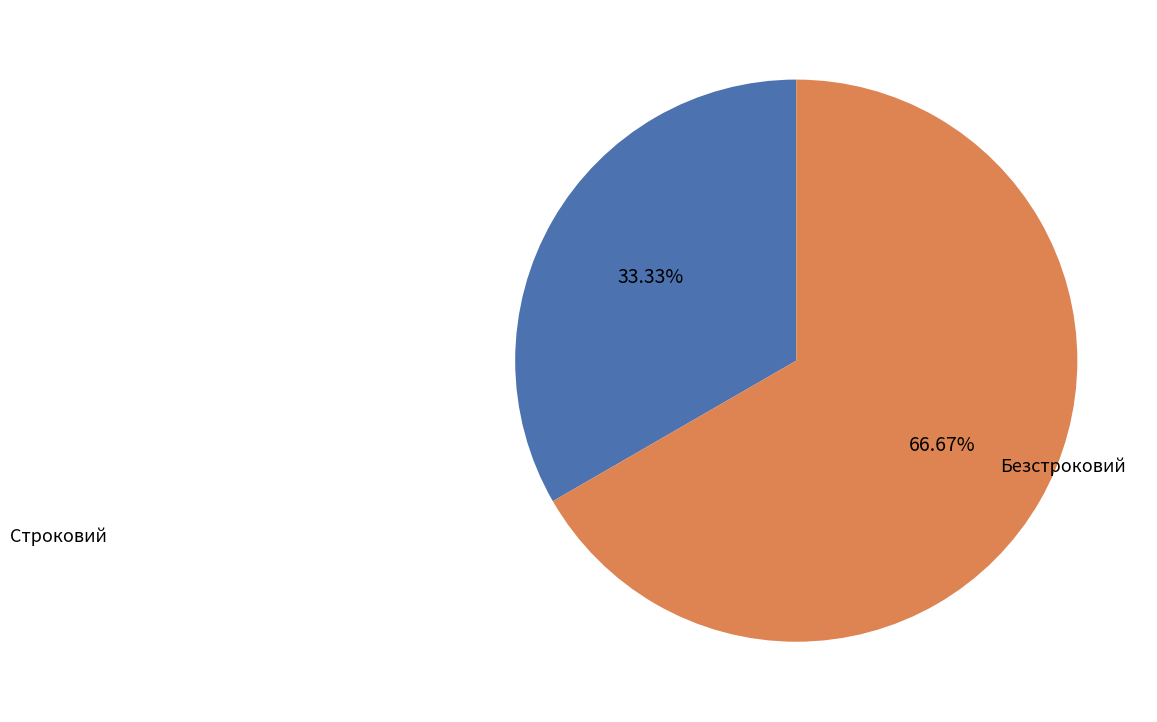

Is it true that Строковий is 33% of the pie?

True